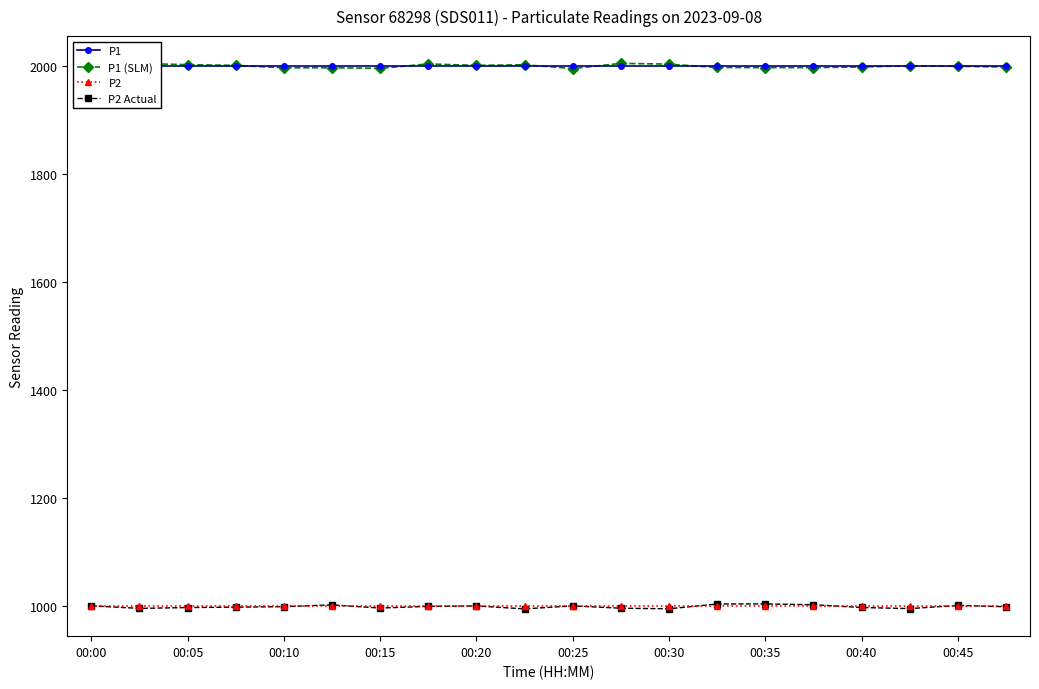

What is the smallest value displayed?

995.4